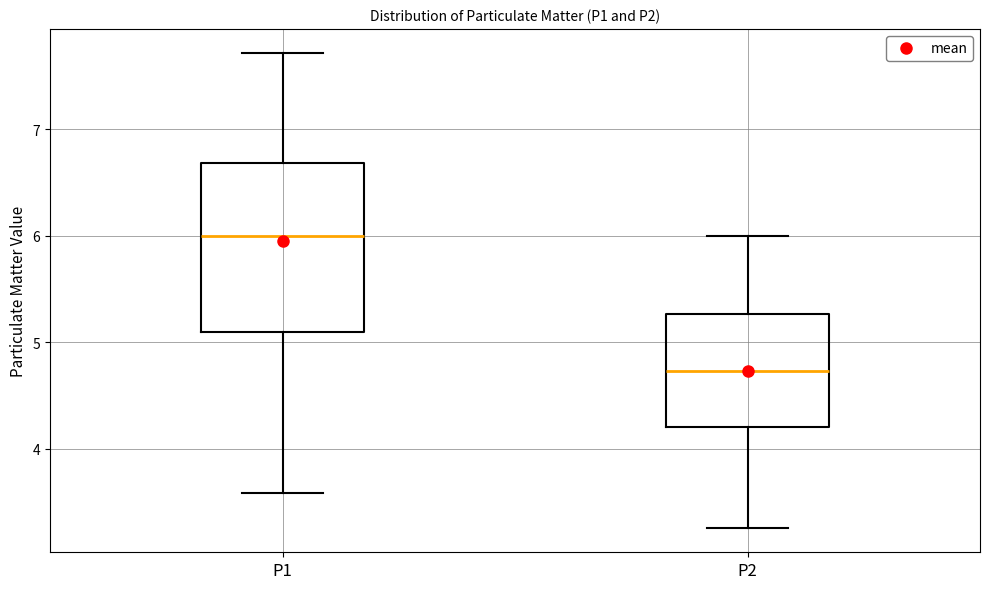

Reading left to right, read every box against the y-axis: the position of its median line, the range the box covers, and the ends of its whiskers. The values are not printed on the chart, so give them approximately, as read against the axis.

P1: median 6.0, box 5.1 to 6.7, whiskers 3.6 to 7.7
P2: median 4.7, box 4.2 to 5.3, whiskers 3.3 to 6.0